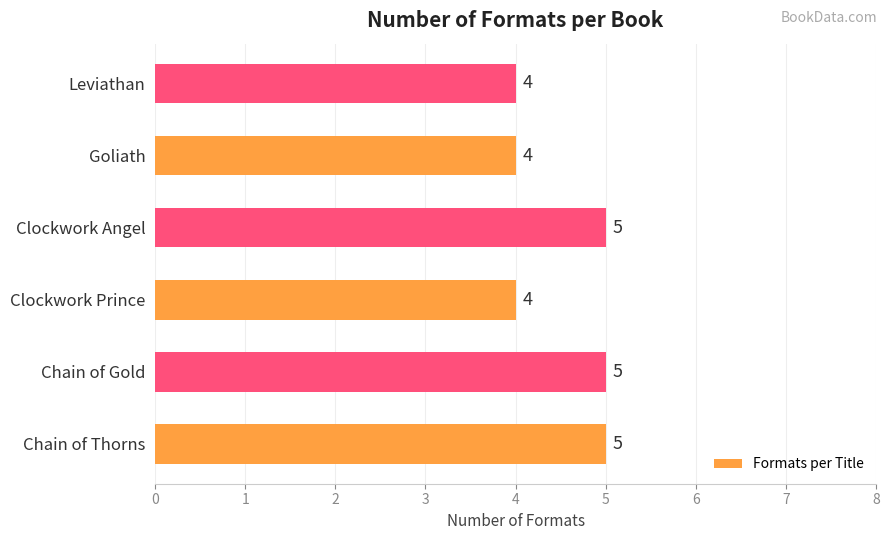

The value at Goliath is 4. True or false?

True